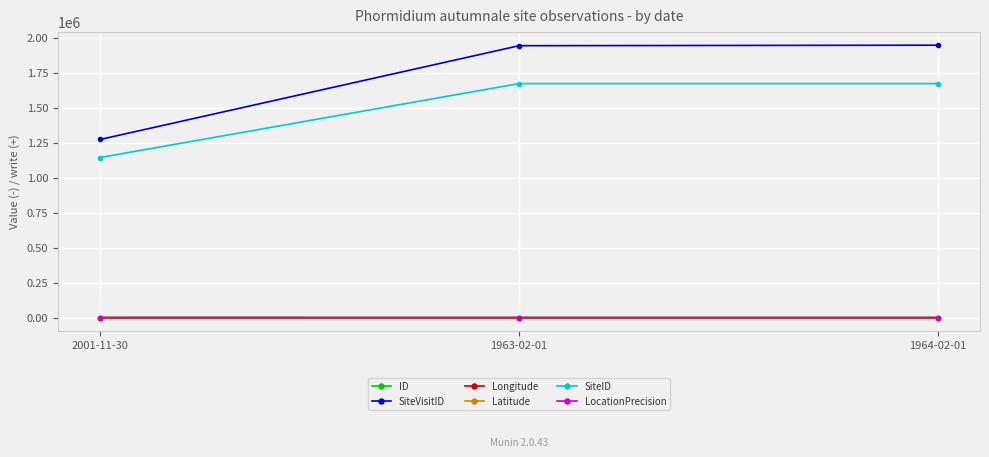

Which series changed the most between 2001-11-30 and 1964-02-01?

SiteVisitID